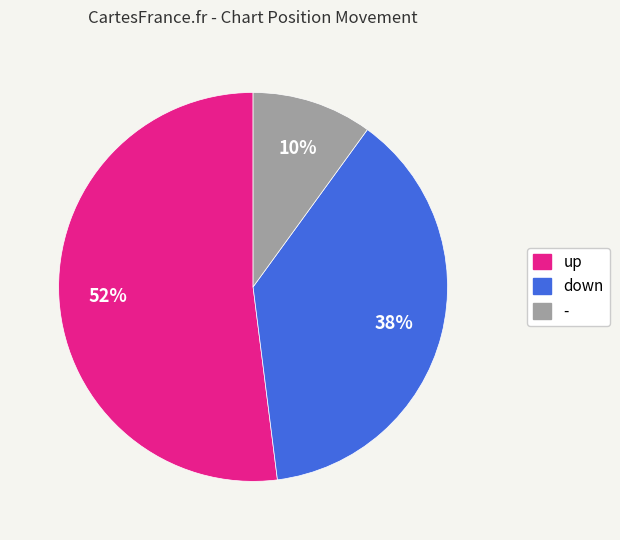

Count the number of slices in the pie.

3